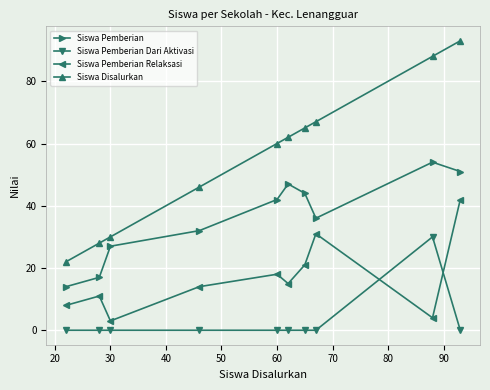

What are all the series names shown in the legend?

Siswa Pemberian, Siswa Pemberian Dari Aktivasi, Siswa Pemberian Relaksasi, Siswa Disalurkan